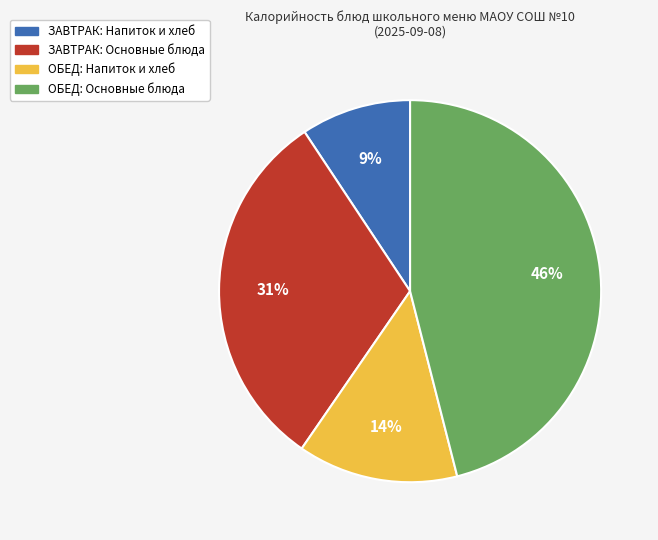

Is there any slice that represents more than half of the pie?

No